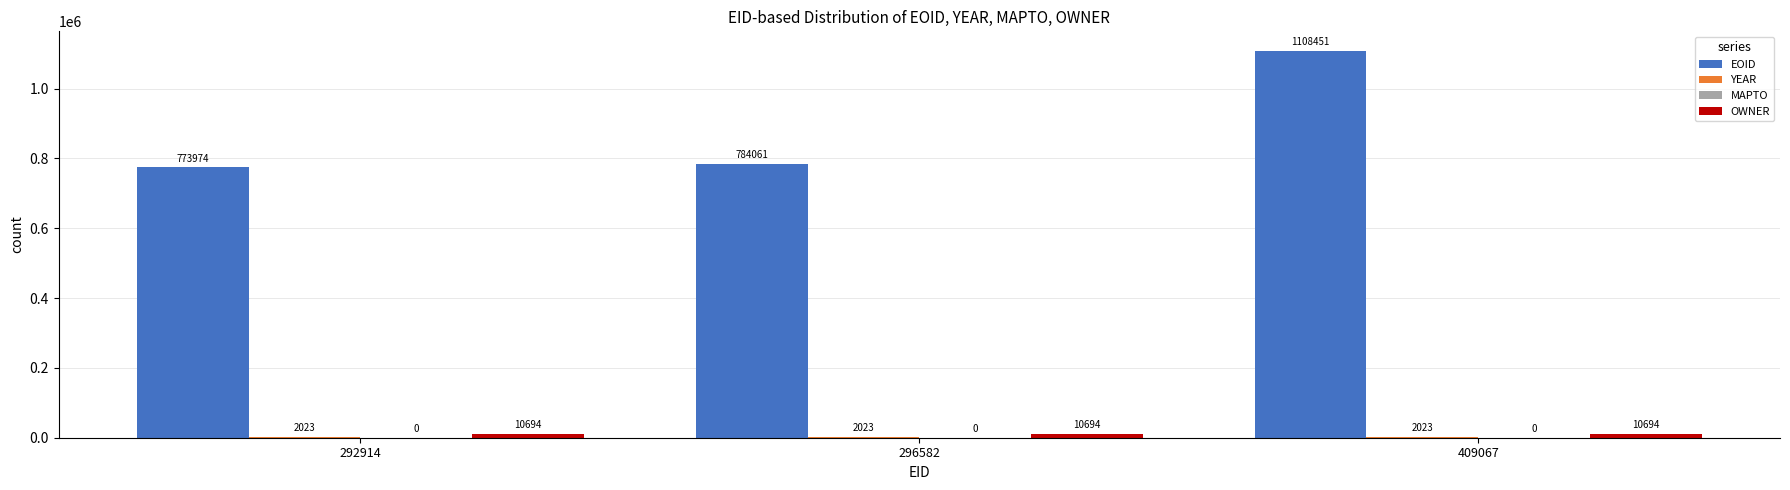

What is the total value across all series at 409067?

1121168